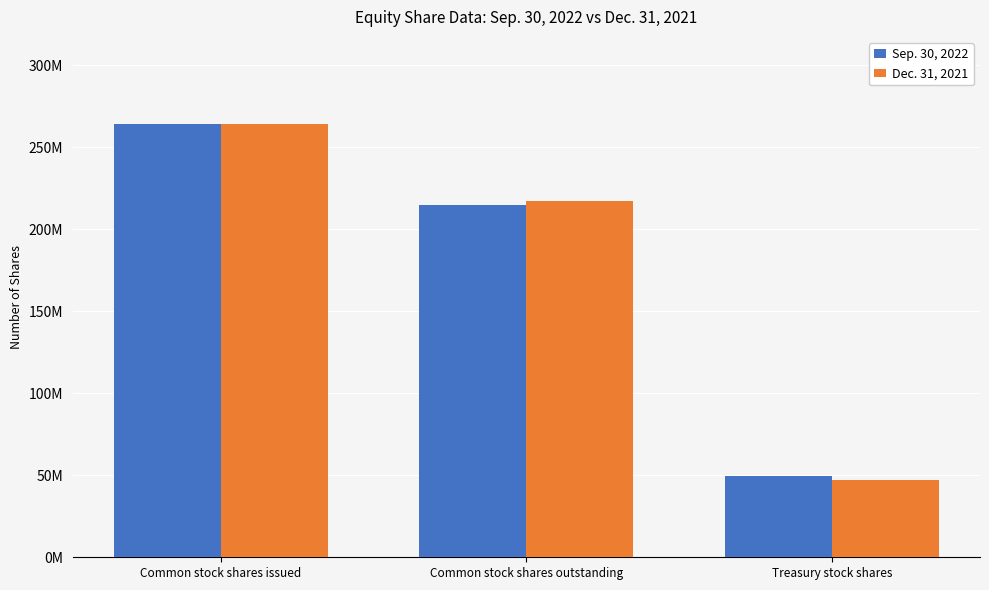

What is the approximate value of Dec. 31, 2021 at Common stock shares outstanding?

217400000